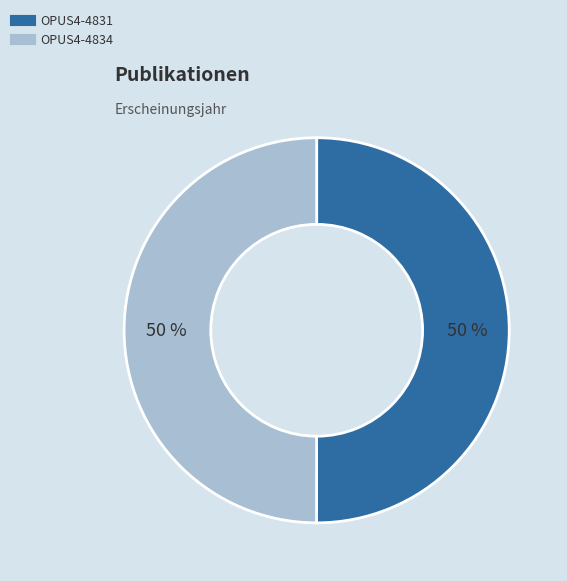

To the nearest percent, what portion does OPUS4-4834 represent?

50%